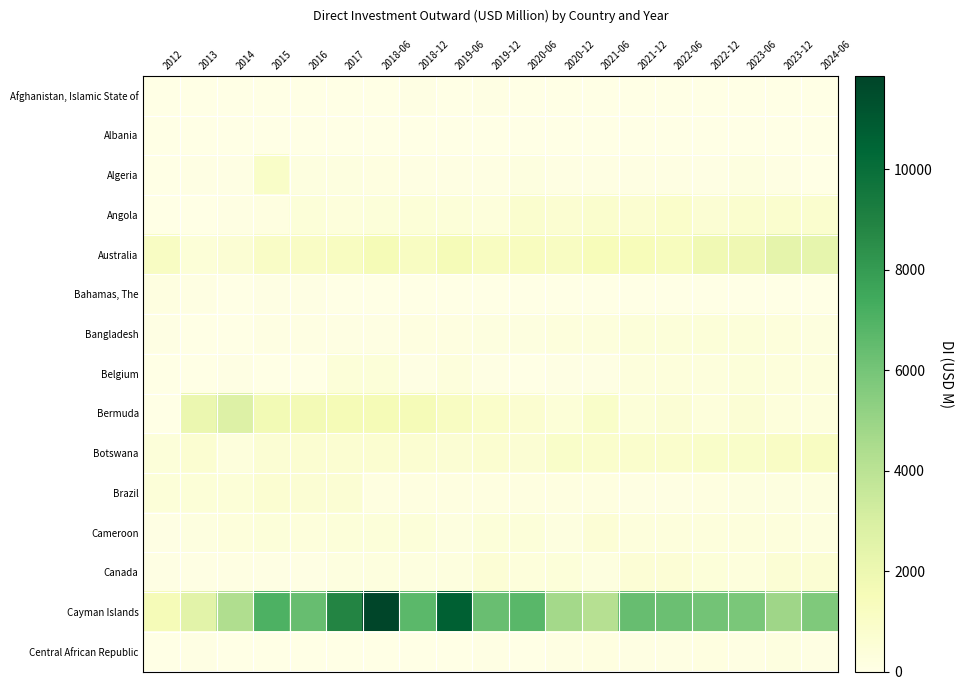

Reading right to left, list all the values displayed in this chart.

Afghanistan, Islamic State of: 2024-06=0.0	2023-12=0.0	2023-06=0.1	2022-12=0.1	2022-06=0.0	2021-12=0.1	2021-06=0.1	2020-12=0.0	2020-06=36.1	2019-12=85.3	2019-06=36.1	2018-12=85.7	2018-06=0.1	2017=0.1	2016=0.1	2015=0.0	2014=0.0	2013=0.0	2012=1.6
Albania: 2024-06=0.0	2023-12=0.0	2023-06=0.0	2022-12=0.0	2022-06=0.0	2021-12=0.0	2021-06=0.0	2020-12=0.0	2020-06=0.0	2019-12=0.0	2019-06=0.3	2018-12=0.0	2018-06=13.6	2017=0.0	2016=0.0	2015=0.1	2014=0.1	2013=0.0	2012=0.0
Algeria: 2024-06=40.0	2023-12=96.0	2023-06=189.2	2022-12=91.7	2022-06=113.0	2021-12=112.7	2021-06=110.9	2020-12=113.0	2020-06=187.3	2019-12=100.5	2019-06=122.0	2018-12=119.6	2018-06=178.8	2017=189.3	2016=188.7	2015=983.1	2014=71.0	2013=57.0	2012=38.3
Angola: 2024-06=750.0	2023-12=745.0	2023-06=748.0	2022-12=606.2	2022-06=917.0	2021-12=708.6	2021-06=817.9	2020-12=670.0	2020-06=770.4	2019-12=365.0	2019-06=457.5	2018-12=473.4	2018-06=388.4	2017=365.9	2016=430.0	2015=183.4	2014=98.2	2013=10.1	2012=42.7
Australia: 2024-06=2294.0	2023-12=2367.0	2023-06=1860.1	2022-12=1825.9	2022-06=1340.0	2021-12=1449.0	2021-06=1453.2	2020-12=1171.0	2020-06=1277.4	2019-12=1234.6	2019-06=1539.0	2018-12=1168.3	2018-06=1617.2	2017=1205.8	2016=1100.7	2015=1062.8	2014=635.1	2013=480.7	2012=1132.6
Bahamas, The: 2024-06=24.0	2023-12=11.0	2023-06=19.7	2022-12=16.2	2022-06=7.0	2021-12=19.1	2021-06=37.4	2020-12=3.0	2020-06=36.2	2019-12=25.0	2019-06=24.9	2018-12=24.9	2018-06=30.4	2017=30.4	2016=47.8	2015=55.1	2014=17.1	2013=99.3	2012=155.9
Bangladesh: 2024-06=264.0	2023-12=342.0	2023-06=411.4	2022-12=455.3	2022-06=397.0	2021-12=384.3	2021-06=309.7	2020-12=323.0	2020-06=212.7	2019-12=206.9	2019-06=161.1	2018-12=156.7	2018-06=132.7	2017=127.1	2016=97.0	2015=104.3	2014=31.9	2013=27.0	2012=48.1
Belgium: 2024-06=313.0	2023-12=363.0	2023-06=392.1	2022-12=282.2	2022-06=365.0	2021-12=279.6	2021-06=92.6	2020-12=78.0	2020-06=18.4	2019-12=91.3	2019-06=288.4	2018-12=61.1	2018-06=423.7	2017=424.5	2016=31.3	2015=40.4	2014=69.1	2013=39.7	2012=0.0
Bermuda: 2024-06=282.0	2023-12=352.0	2023-06=571.2	2022-12=324.7	2022-06=595.0	2021-12=461.8	2021-06=938.6	2020-12=509.0	2020-06=736.9	2019-12=896.2	2019-06=1183.1	2018-12=1572.3	2018-06=1590.8	2017=1604.8	2016=1702.6	2015=1720.0	2014=2754.4	2013=2070.1	2012=0.1
Botswana: 2024-06=1197.0	2023-12=1099.0	2023-06=933.0	2022-12=933.9	2022-06=872.0	2021-12=857.9	2021-06=848.2	2020-12=941.0	2020-06=613.8	2019-12=733.4	2019-06=624.4	2018-12=661.6	2018-06=709.5	2017=652.4	2016=689.8	2015=628.2	2014=323.8	2013=685.5	2012=402.9
Brazil: 2024-06=238.0	2023-12=222.0	2023-06=206.7	2022-12=147.3	2022-06=137.0	2021-12=138.9	2021-06=146.1	2020-12=146.0	2020-06=145.8	2019-12=146.2	2019-06=151.6	2018-12=152.1	2018-06=150.1	2017=627.3	2016=623.1	2015=661.3	2014=470.5	2013=464.5	2012=448.3
Cameroon: 2024-06=260.0	2023-12=294.0	2023-06=314.4	2022-12=306.7	2022-06=297.0	2021-12=283.0	2021-06=516.4	2020-12=196.0	2020-06=380.4	2019-12=381.8	2019-06=194.9	2018-12=404.8	2018-06=378.6	2017=371.1	2016=343.2	2015=384.0	2014=343.8	2013=192.2	2012=87.7
Canada: 2024-06=606.0	2023-12=562.0	2023-06=305.7	2022-12=406.3	2022-06=544.0	2021-12=537.1	2021-06=230.3	2020-12=380.0	2020-06=341.8	2019-12=544.8	2019-06=252.0	2018-12=231.3	2018-06=255.7	2017=215.1	2016=62.9	2015=48.9	2014=137.4	2013=48.2	2012=54.0
Cayman Islands: 2024-06=5705.0	2023-12=4820.0	2023-06=5836.6	2022-12=6048.2	2022-06=6271.0	2021-12=6355.8	2021-06=4151.5	2020-12=4680.0	2020-06=6728.3	2019-12=6314.1	2019-06=10675.7	2018-12=6697.0	2018-06=11858.3	2017=8880.3	2016=6386.0	2015=7065.6	2014=4321.5	2013=2505.2	2012=1530.0
Central African Republic: 2024-06=104.0	2023-12=194.0	2023-06=107.7	2022-12=155.1	2022-06=128.0	2021-12=115.9	2021-06=148.1	2020-12=107.0	2020-06=30.5	2019-12=66.4	2019-06=34.6	2018-12=34.1	2018-06=22.3	2017=21.8	2016=19.9	2015=18.9	2014=0.0	2013=86.9	2012=30.9